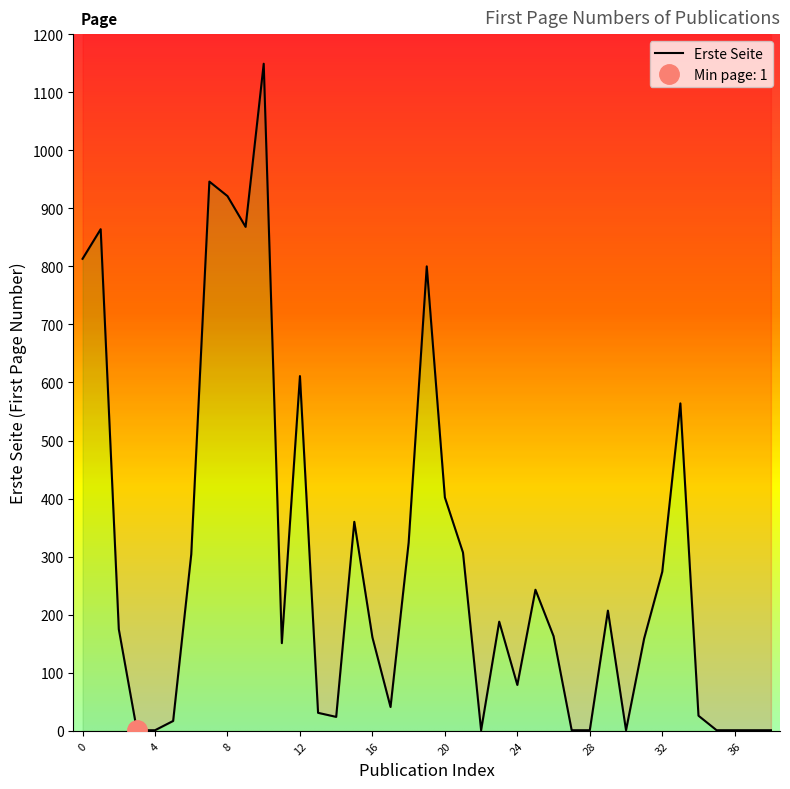

What is the average value?

287